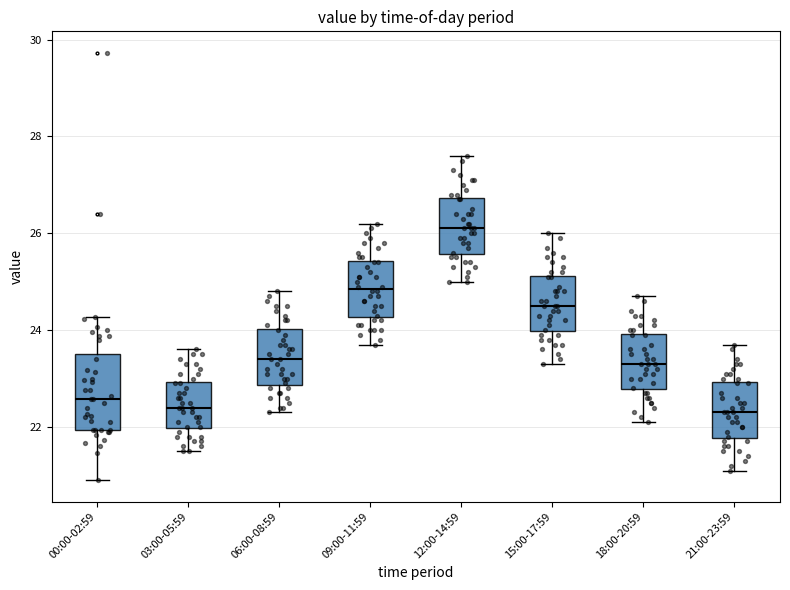

Which box is the tallest, from its lower edge to its upper edge?

00:00-02:59